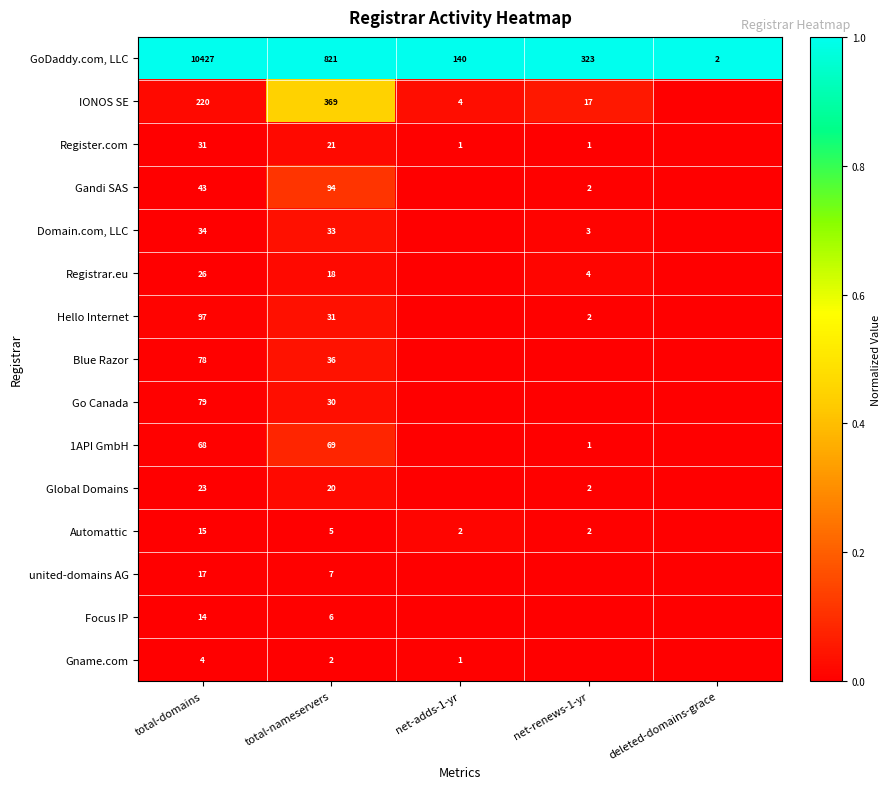

List the labels in order of GoDaddy.com, LLC value, largest first.

total-domains, total-nameservers, net-renews-1-yr, net-adds-1-yr, deleted-domains-grace